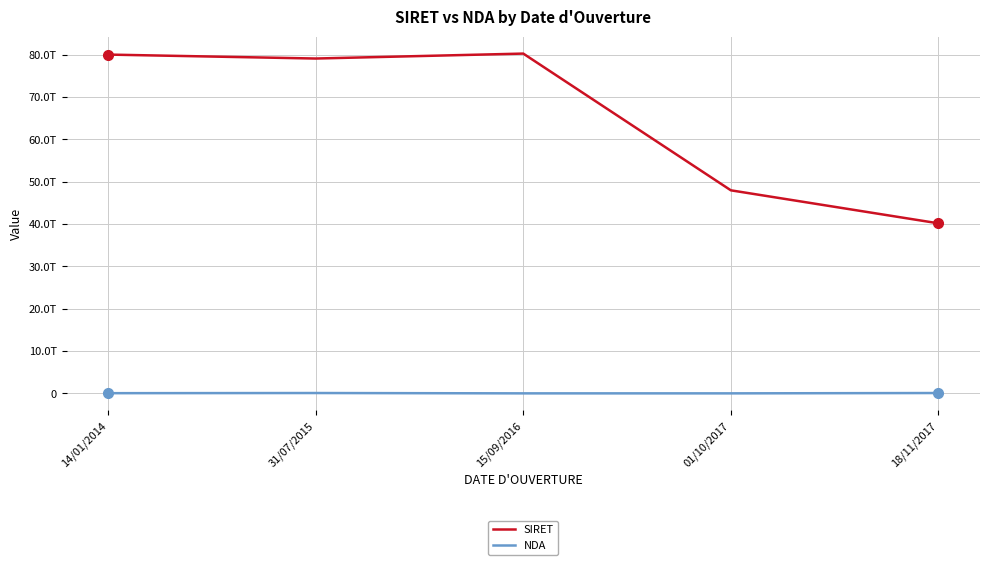

True or false: SIRET and NDA intersect in this chart.

False